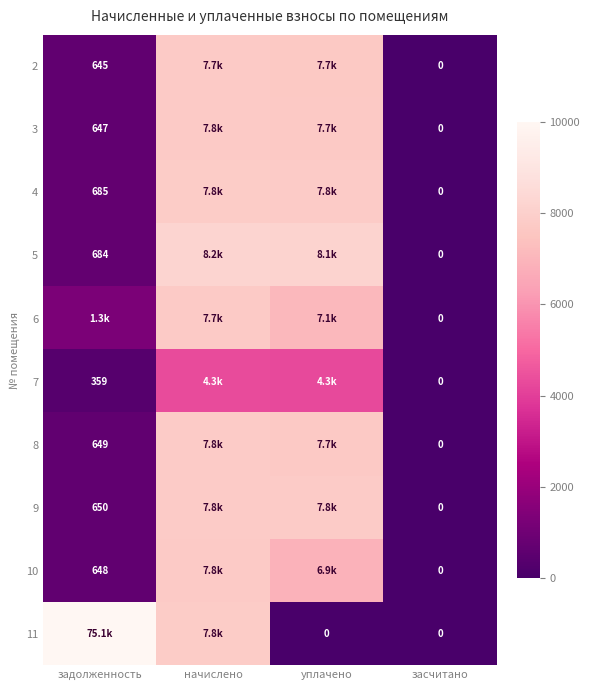

What value does the 3 series have at задолженность?

646.8